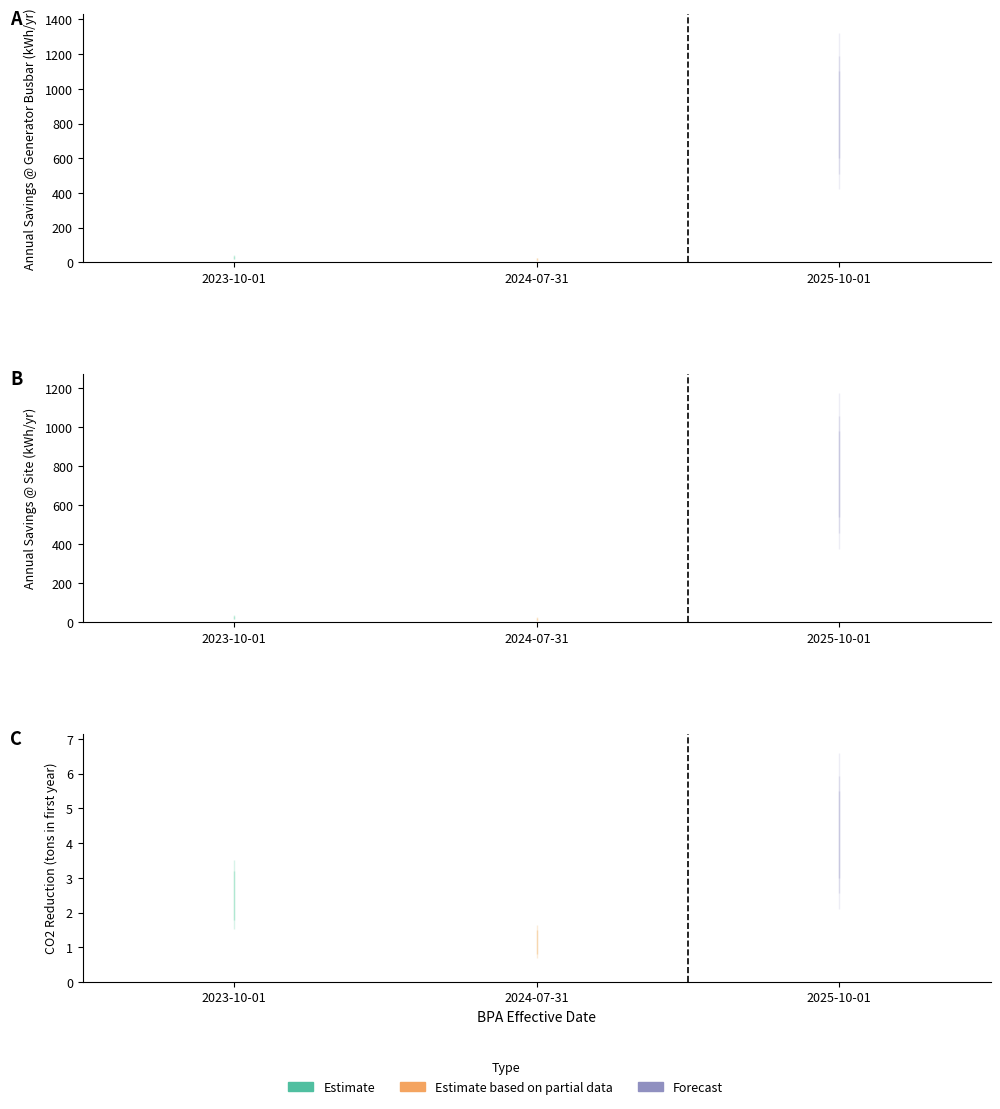

Reading left to right, extract all data points from this chart.

CO2 Reduction (tons in first year): 2023-10-01=2.5	2024-07-31=1.1	2025-10-01=4.1
Annual Savings @ Generator Busbar (kWh/yr): 2023-10-01=28.8	2024-07-31=17.9	2025-10-01=888.3
Annual Savings @ Site (kWh/yr): 2023-10-01=26.1	2024-07-31=16.2	2025-10-01=796.0